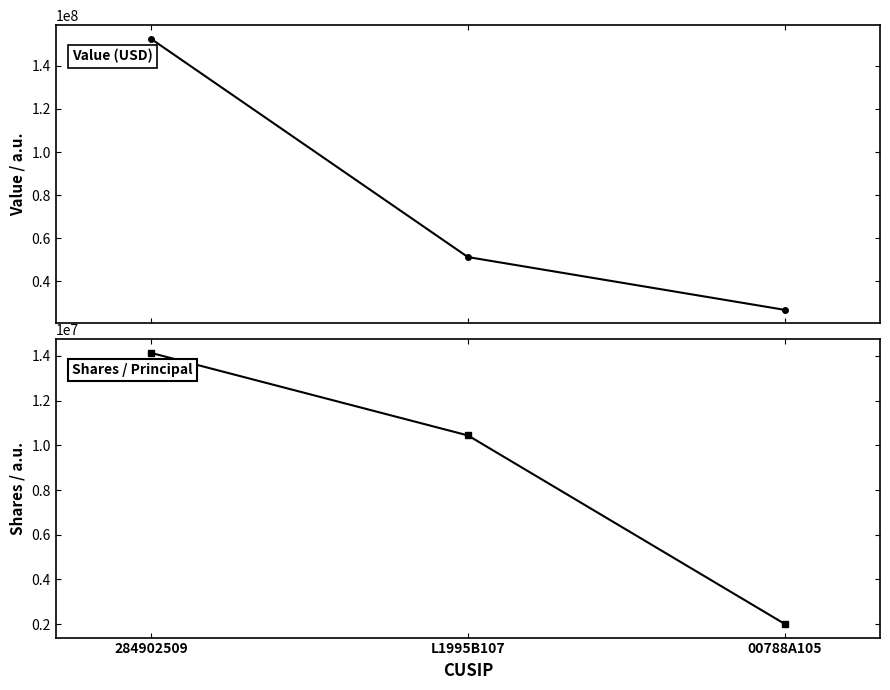

Is it true that Value equals 152569000 at 284902509?

True